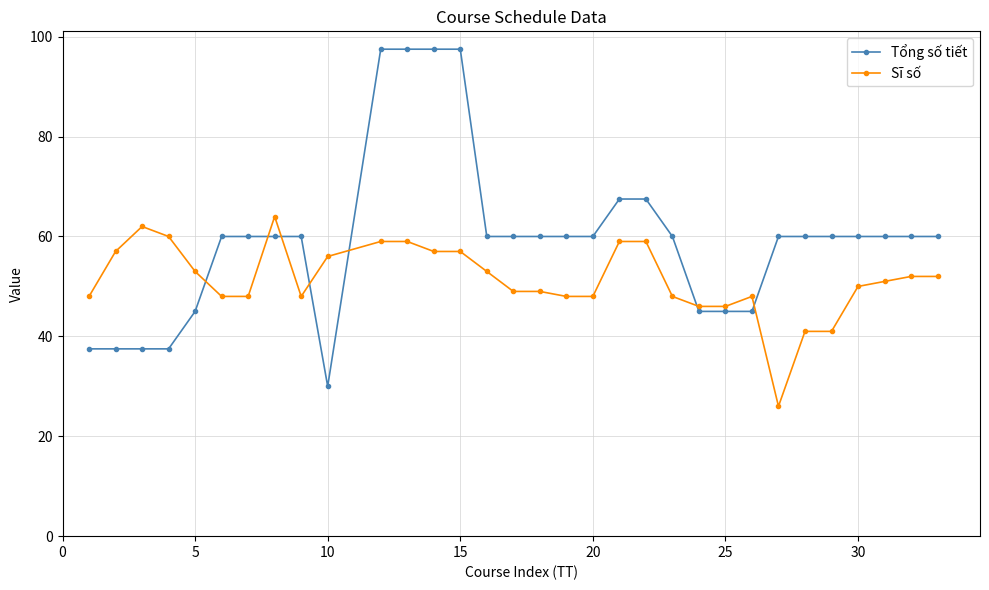

Which series has the widest spread of values?

Tổng số tiết